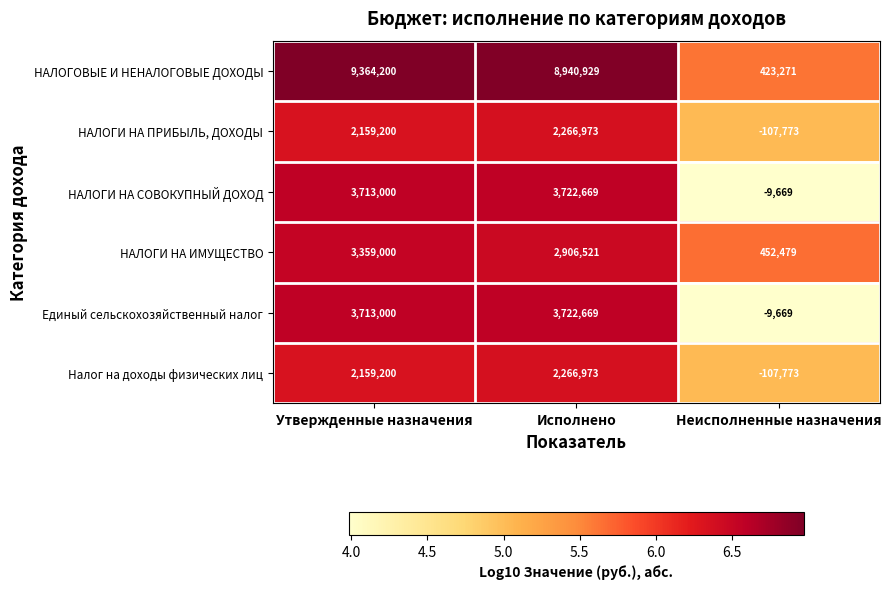

How many values in НАЛОГИ НА СОВОКУПНЫЙ ДОХОД are below zero?

1